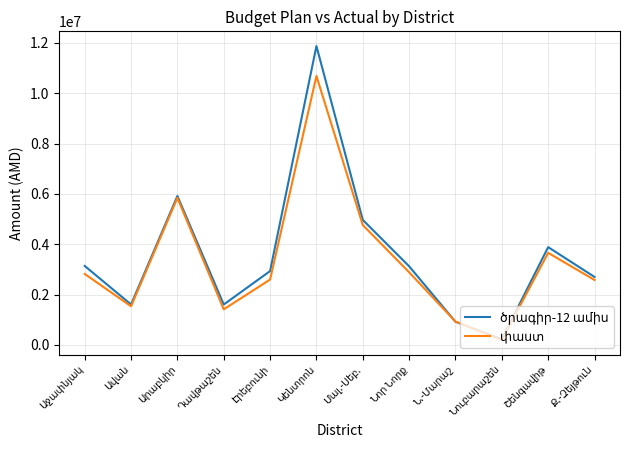

What is the greatest value displayed?

11879022.9